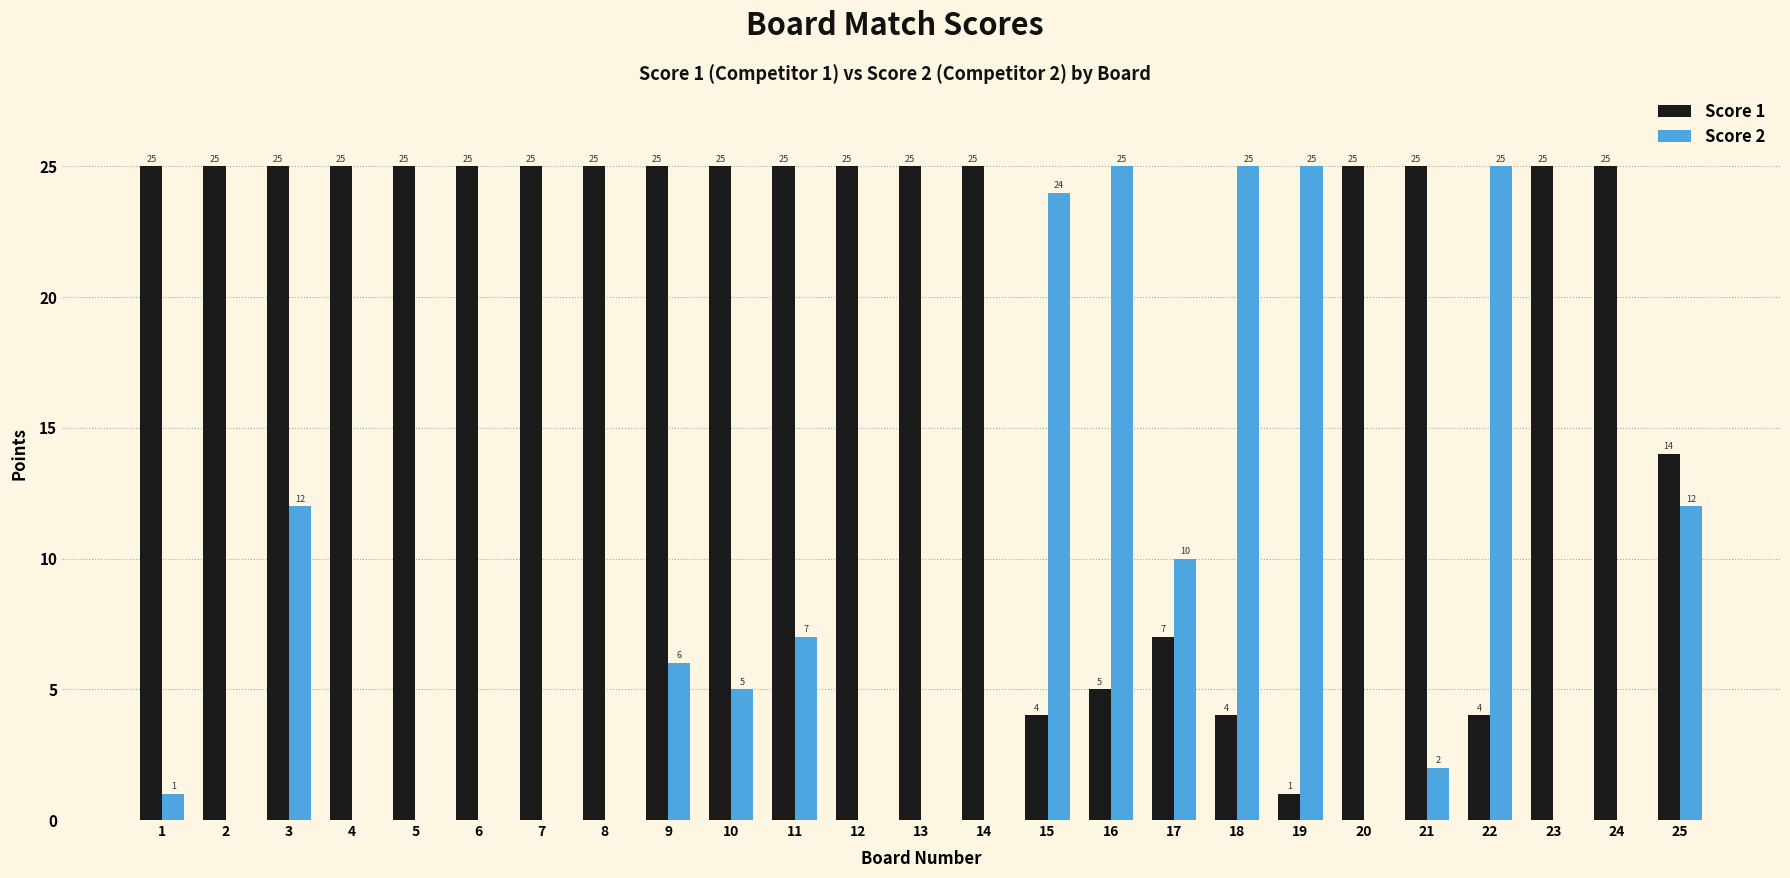

The value of Score 1 at 14 is 25. True or false?

True